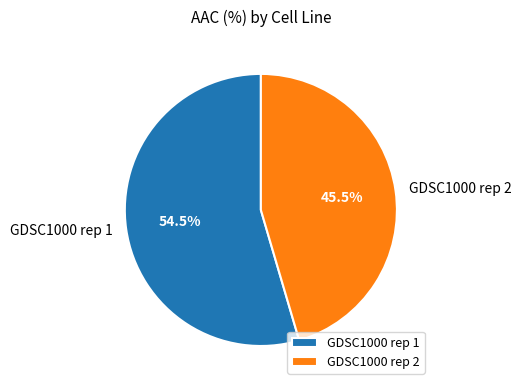

What is the ratio of the value at GDSC1000 rep 2 to the value at GDSC1000 rep 1?

0.8